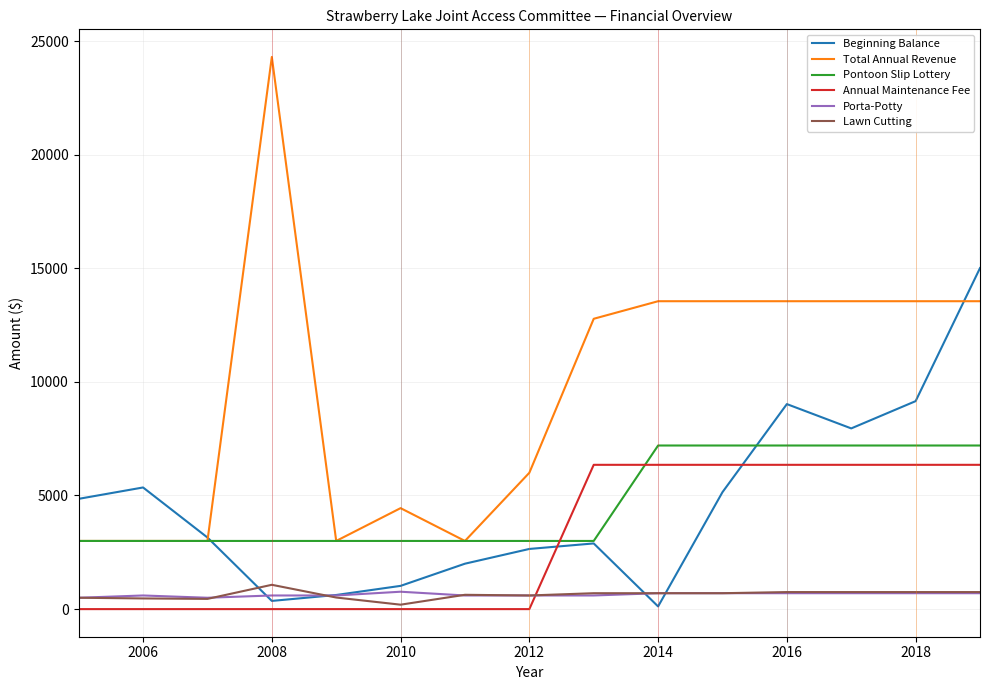

Which series has the widest spread of values?

Total Annual Revenue